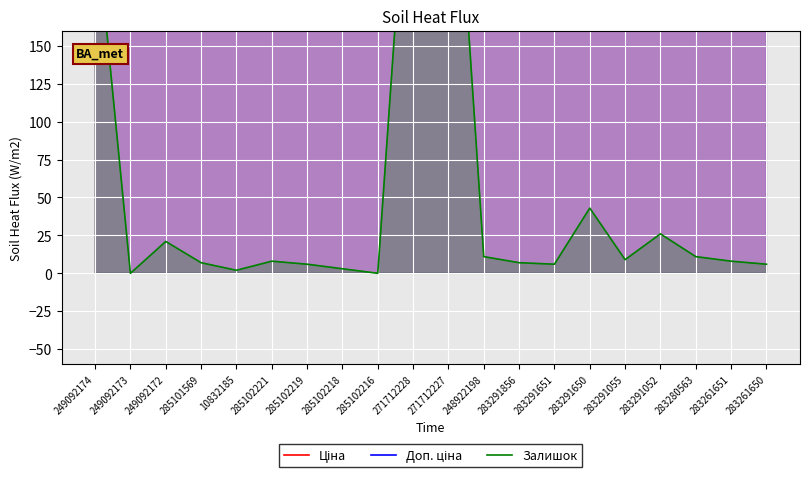

Read the Залишок value at 283280563.

11.0